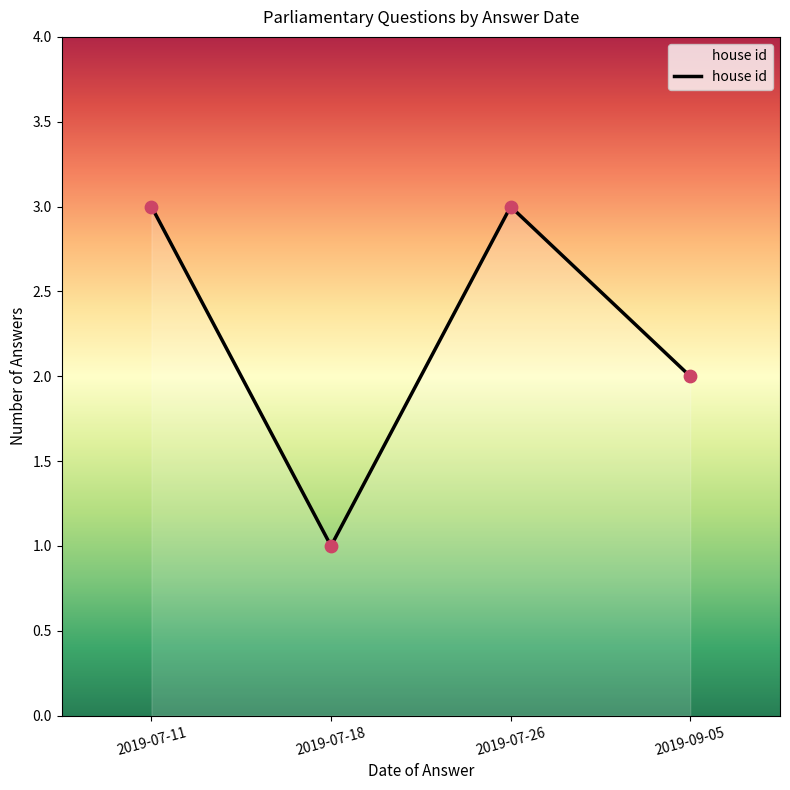

What is the change in value from 2019-07-26 to 2019-09-05?

-1